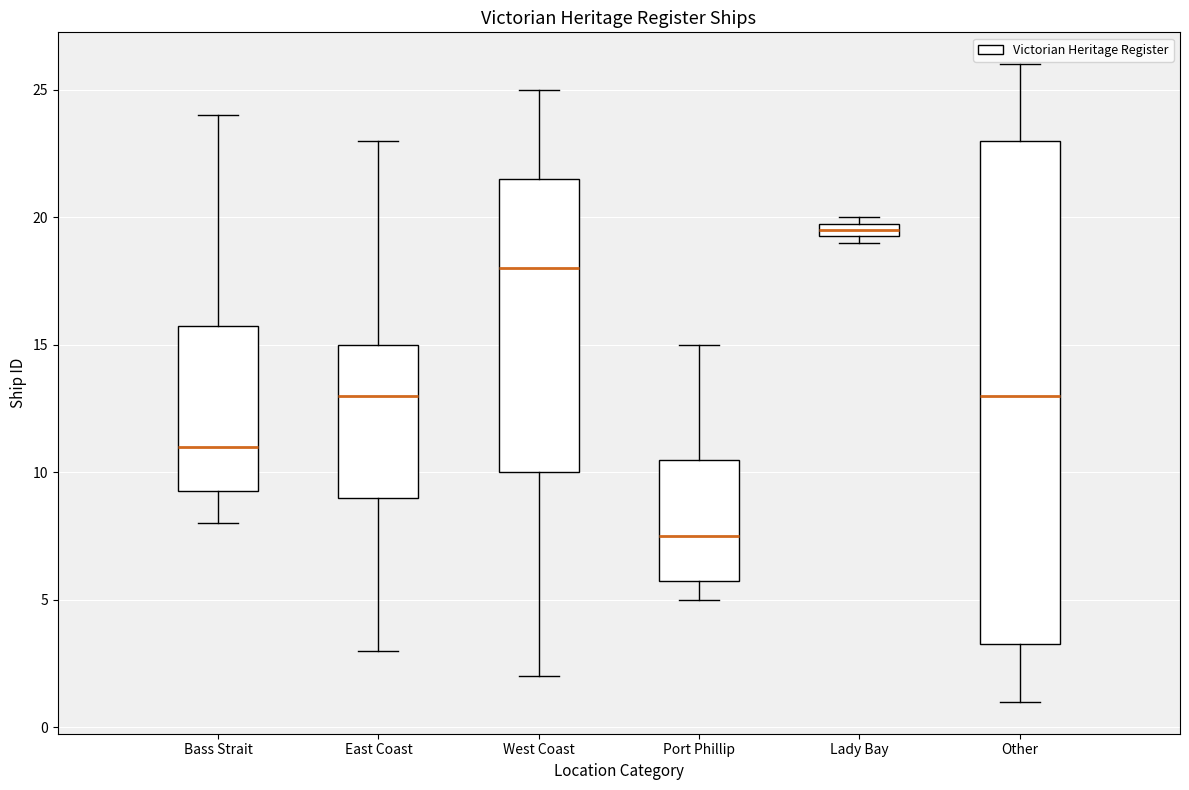

Which box's median line is the highest?

Lady Bay